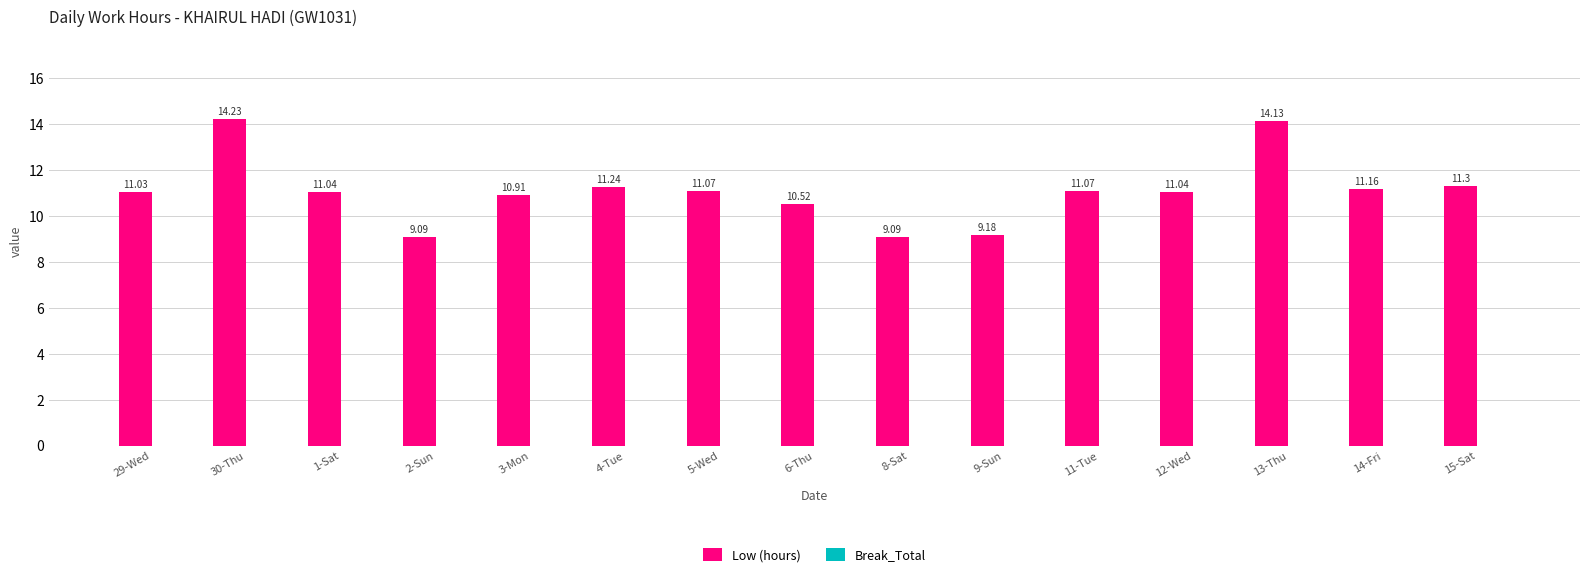

Between 5-Wed and 15-Sat, which is larger?

15-Sat